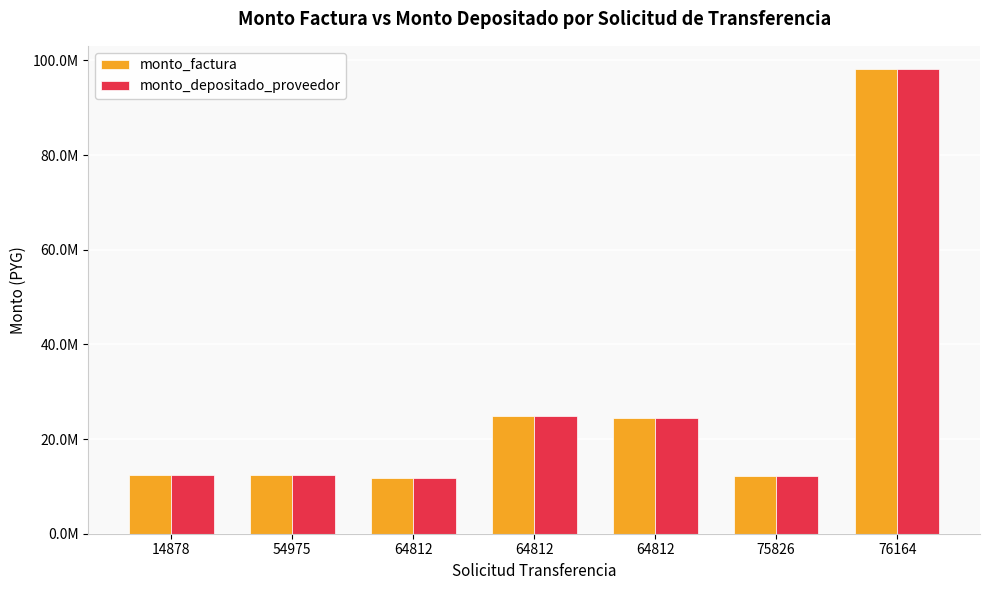

Does the chart contain stacked bars?

No